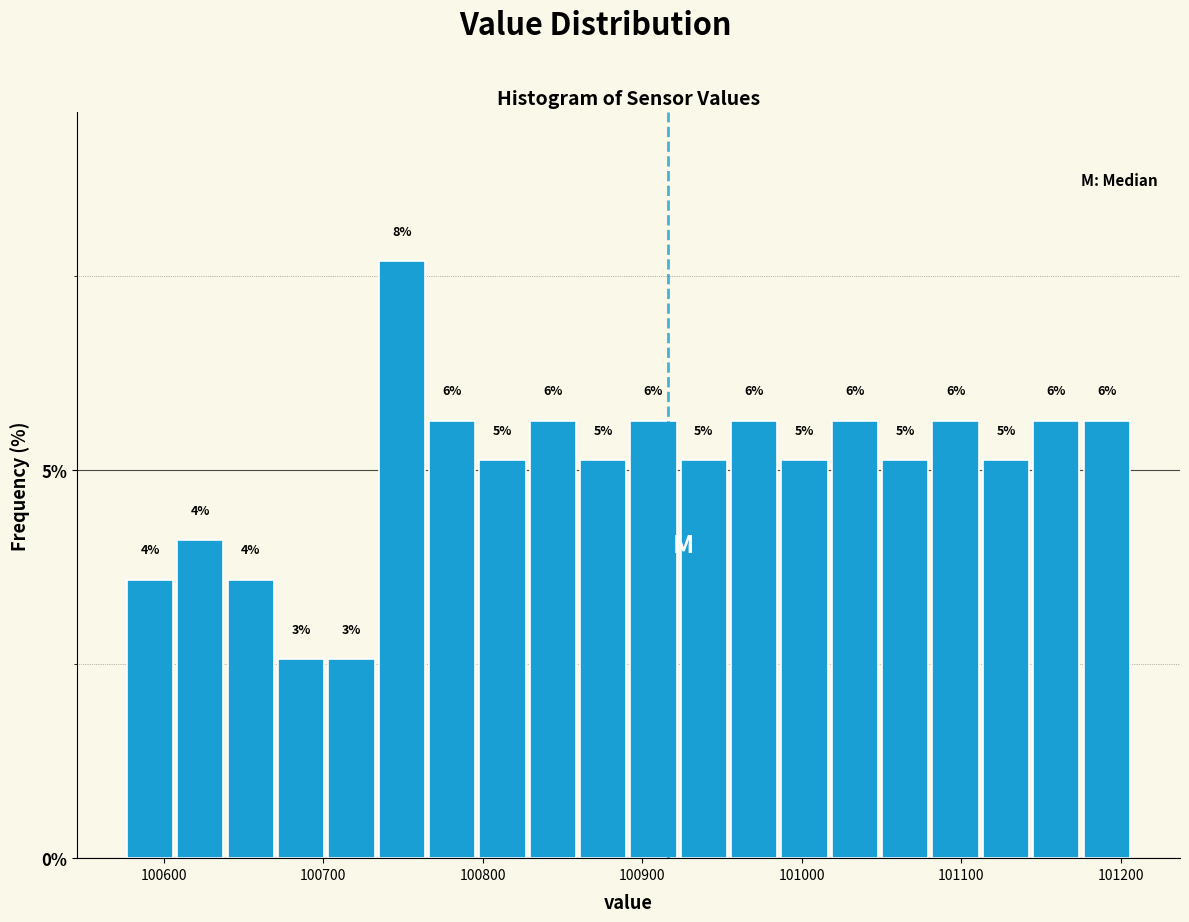

Around what value on the x-axis is the tallest bar? Give the approximate position of its centre, as read against the axis.

100750